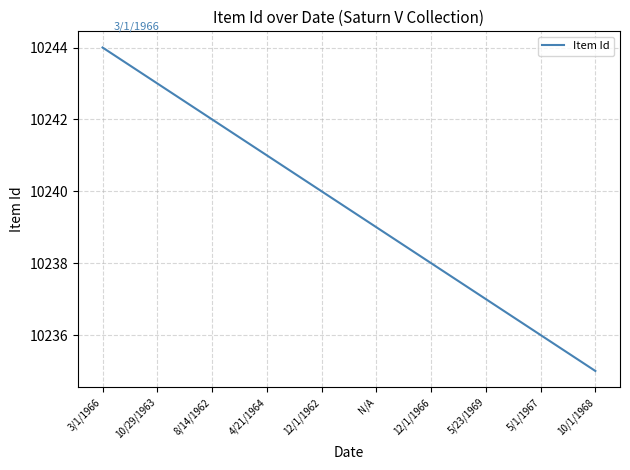

What is the difference between the second highest and minimum values?

8